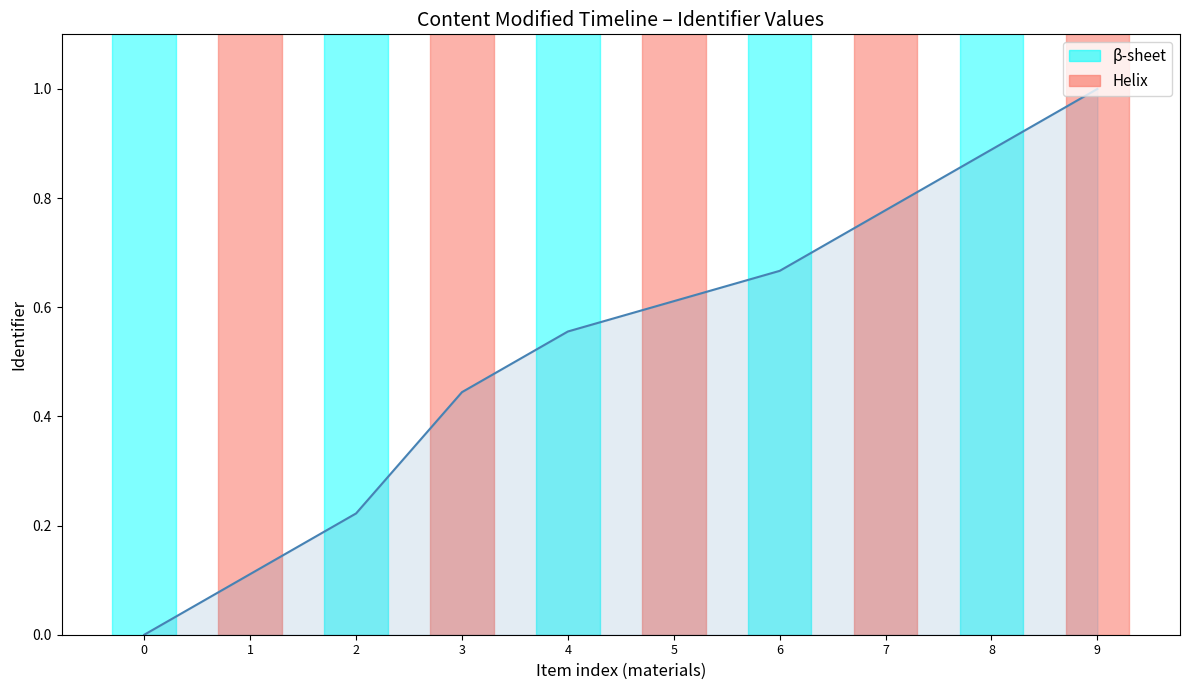

Count the number of categories in the chart.

10